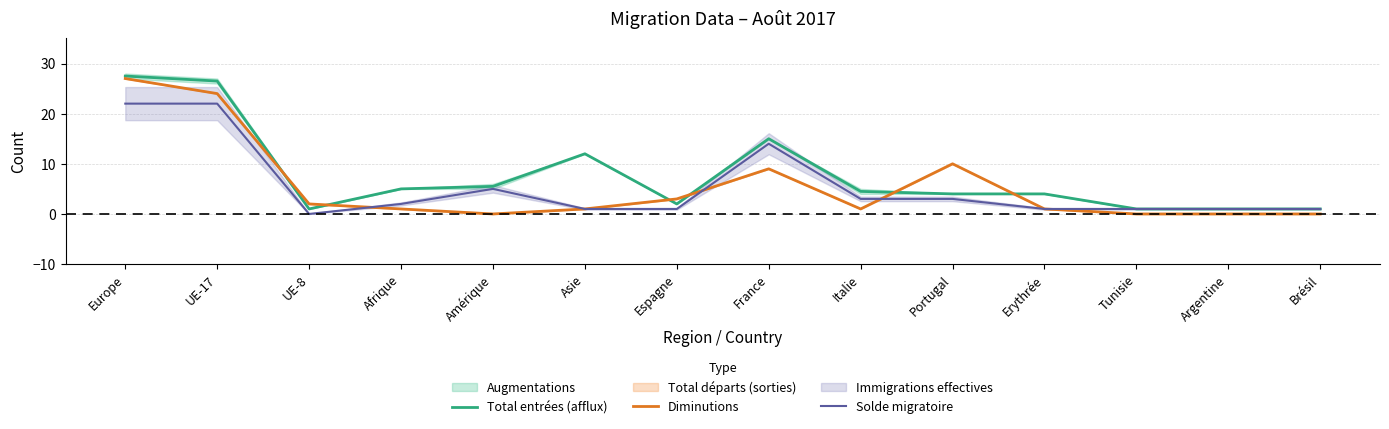

How many data points does each series have?

14